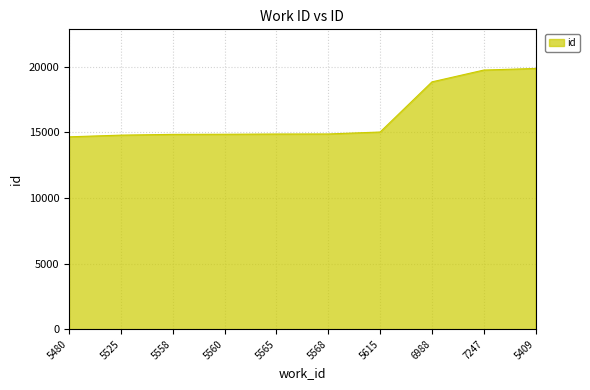

What is the smallest value displayed?

14659